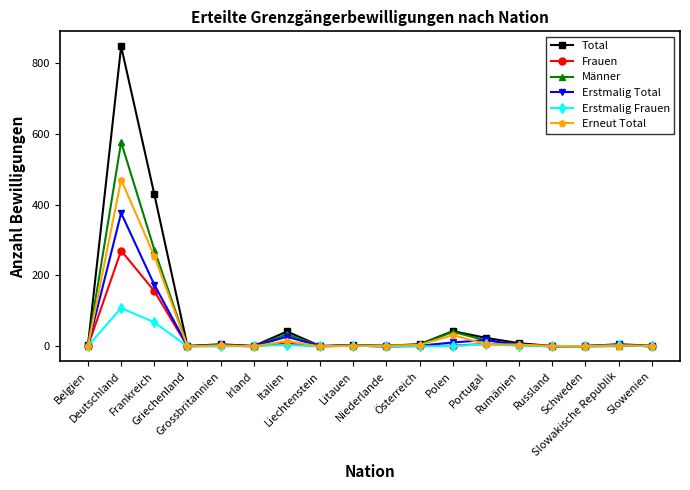

At which category is the sum across all series the highest?

Deutschland